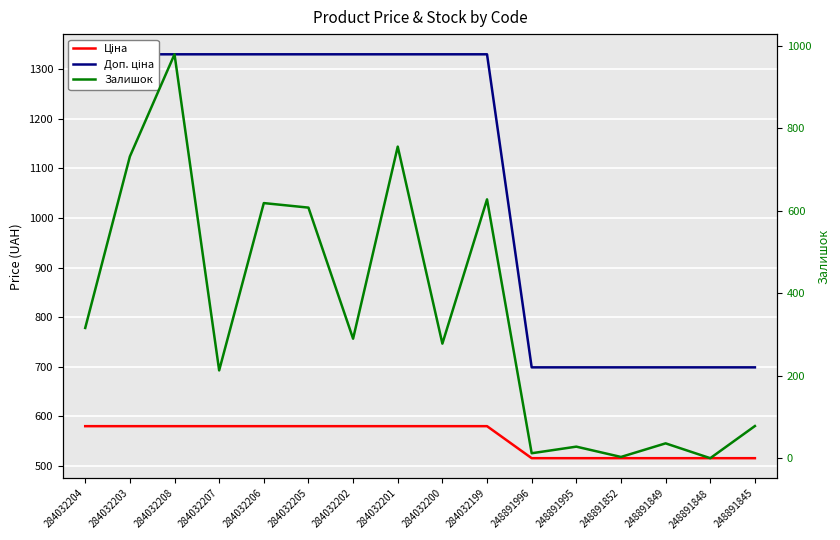

At 284032200, list the series in order from largest to smallest.

Доп. ціна, Ціна, Залишок